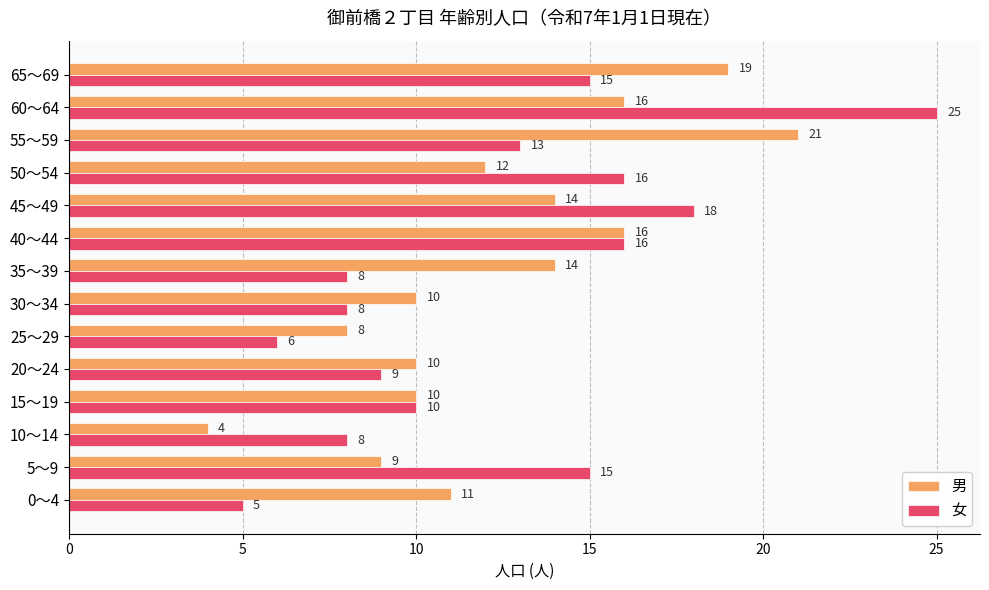

What is the sum of the 男 values at 0～4 and 10～14?

15